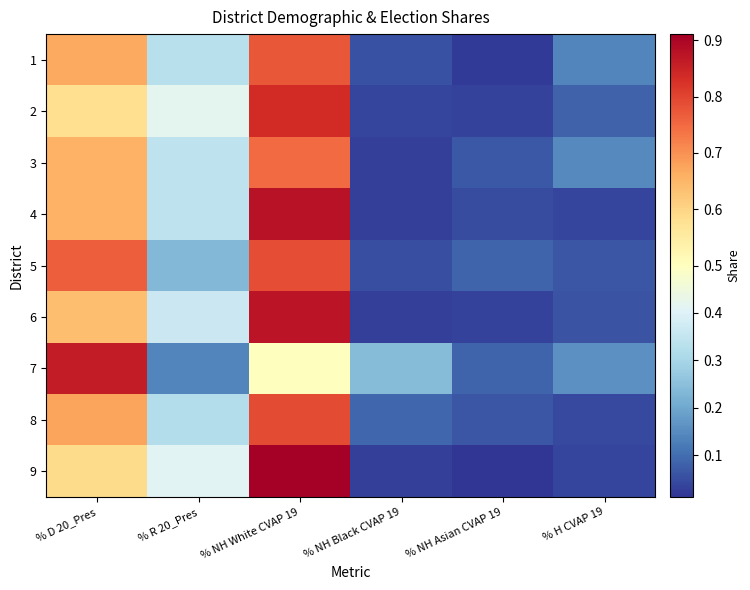

Reading left to right, what are all the values shown in this chart?

1: % D 20_Pres=0.7	% R 20_Pres=0.3	% NH White CVAP 19=0.8	% NH Black CVAP 19=0.1	% NH Asian CVAP 19=0.0	% H CVAP 19=0.1
2: % D 20_Pres=0.6	% R 20_Pres=0.4	% NH White CVAP 19=0.8	% NH Black CVAP 19=0.0	% NH Asian CVAP 19=0.0	% H CVAP 19=0.1
3: % D 20_Pres=0.7	% R 20_Pres=0.3	% NH White CVAP 19=0.7	% NH Black CVAP 19=0.0	% NH Asian CVAP 19=0.1	% H CVAP 19=0.1
4: % D 20_Pres=0.7	% R 20_Pres=0.3	% NH White CVAP 19=0.9	% NH Black CVAP 19=0.0	% NH Asian CVAP 19=0.0	% H CVAP 19=0.0
5: % D 20_Pres=0.8	% R 20_Pres=0.2	% NH White CVAP 19=0.8	% NH Black CVAP 19=0.1	% NH Asian CVAP 19=0.1	% H CVAP 19=0.1
6: % D 20_Pres=0.6	% R 20_Pres=0.4	% NH White CVAP 19=0.9	% NH Black CVAP 19=0.0	% NH Asian CVAP 19=0.0	% H CVAP 19=0.1
7: % D 20_Pres=0.9	% R 20_Pres=0.1	% NH White CVAP 19=0.5	% NH Black CVAP 19=0.2	% NH Asian CVAP 19=0.1	% H CVAP 19=0.2
8: % D 20_Pres=0.7	% R 20_Pres=0.3	% NH White CVAP 19=0.8	% NH Black CVAP 19=0.1	% NH Asian CVAP 19=0.1	% H CVAP 19=0.0
9: % D 20_Pres=0.6	% R 20_Pres=0.4	% NH White CVAP 19=0.9	% NH Black CVAP 19=0.0	% NH Asian CVAP 19=0.0	% H CVAP 19=0.0